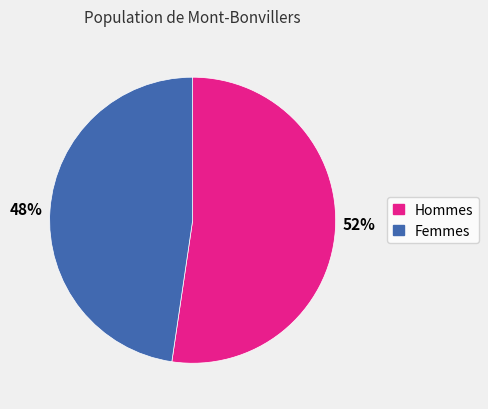

True or false: 48% accounts for 48% of the total.

True